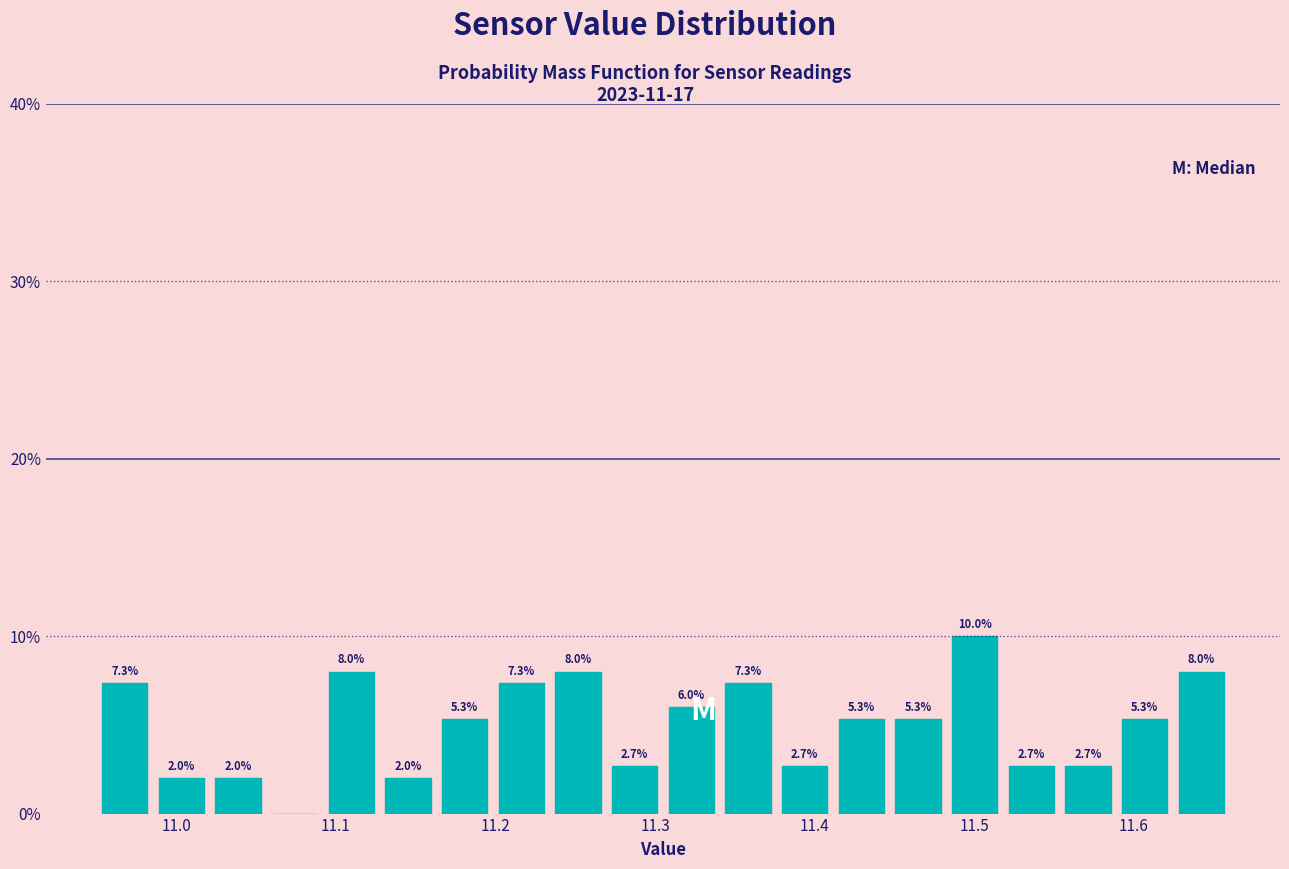

Read against the x-axis, roughly where is the centre of the tallest bar?

11.50